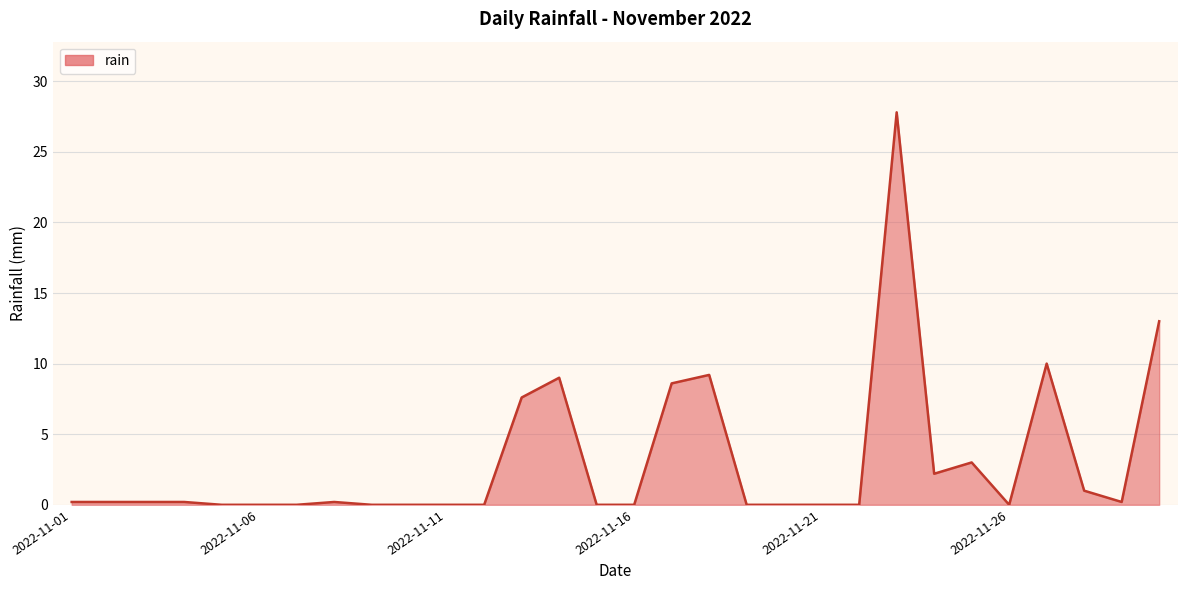

Reading left to right, extract all data points from this chart.

0.2	0.2	0.2	0.2	0.0	0.0	0.0	0.2	0.0	0.0	0.0	0.0	7.6	9.0	0.0	0.0	8.6	9.2	0.0	0.0	0.0	0.0	27.8	2.2	3.0	0.0	10.0	1.0	0.2	13.0